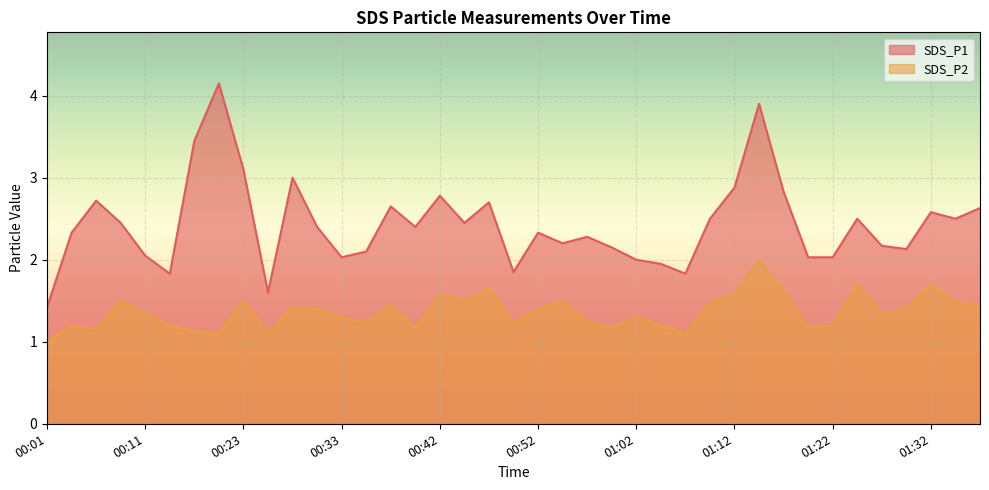

What is the value of the SDS_P2 point at the 4th from the left?

1.5